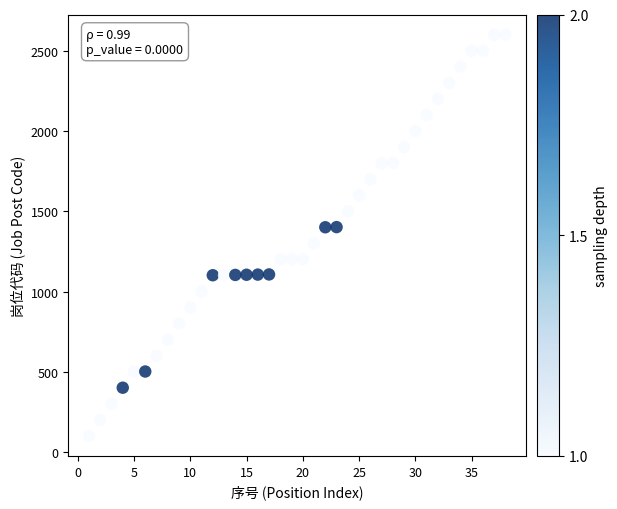

What is the range of X values (max minus min)?

37